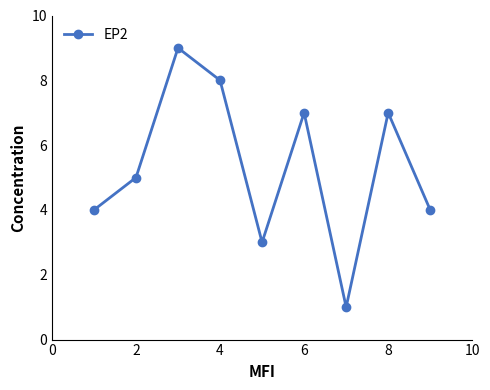

Reading left to right, list all the values displayed in this chart.

4	5	9	8	3	7	1	7	4